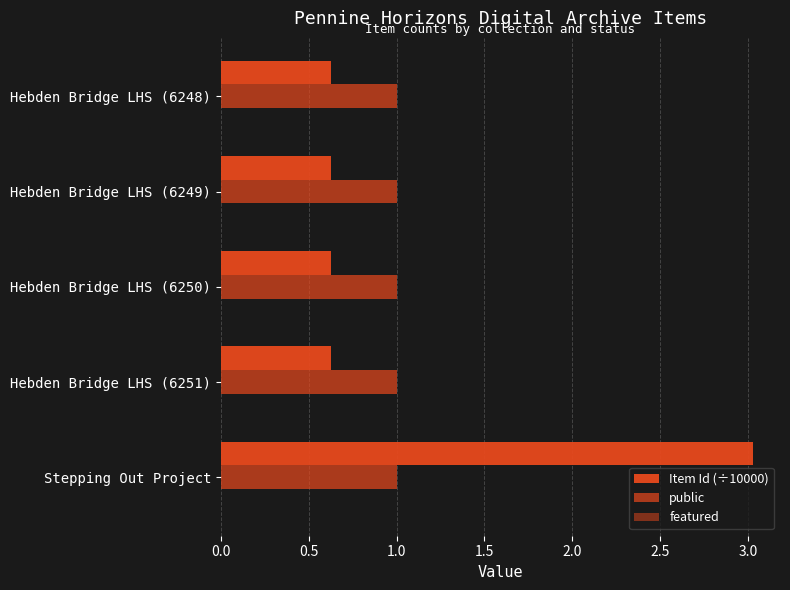

How many data points does each series have?

5